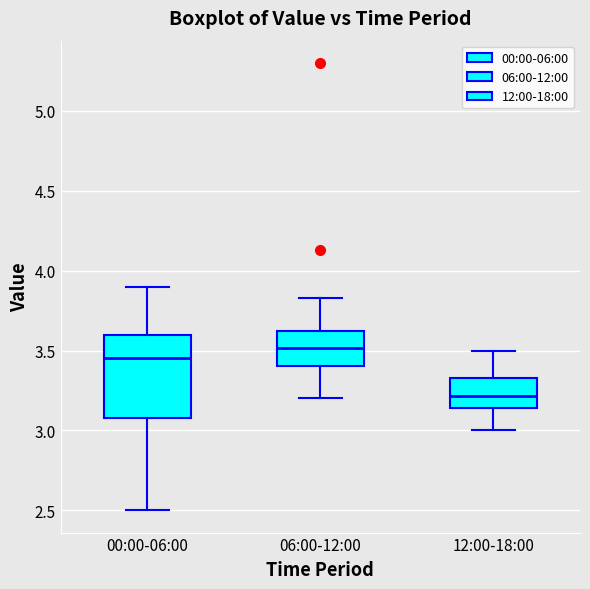

Comparing the boxes themselves (not the whiskers), which one is the tallest?

00:00-06:00